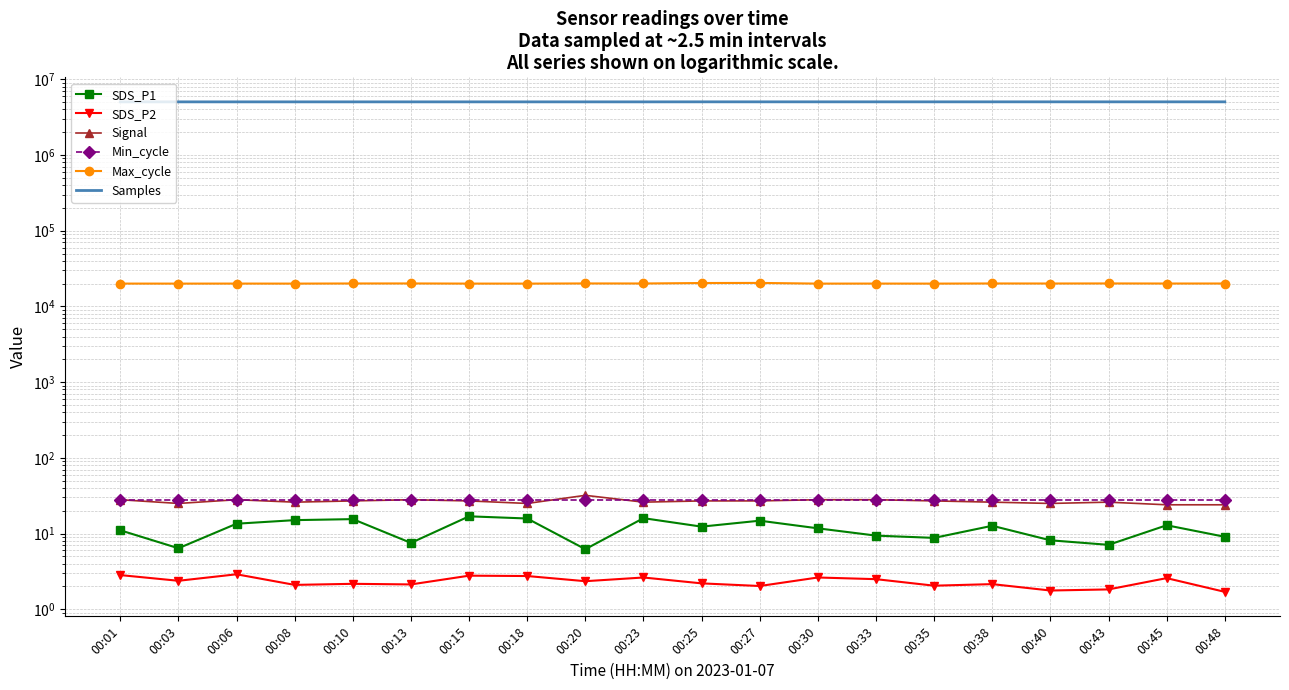

Reading left to right, extract all data points from this chart.

SDS_P1: 00:01=11.1	00:03=6.4	00:06=13.5	00:08=15.1	00:10=15.5	00:13=7.5	00:15=16.9	00:18=15.8	00:20=6.2	00:23=16.0	00:25=12.3	00:27=14.8	00:30=11.7	00:33=9.4	00:35=8.8	00:38=12.7	00:40=8.2	00:43=7.1	00:45=12.9	00:48=9.1
SDS_P2: 00:01=2.8	00:03=2.4	00:06=2.9	00:08=2.1	00:10=2.2	00:13=2.1	00:15=2.8	00:18=2.8	00:20=2.4	00:23=2.6	00:25=2.2	00:27=2.0	00:30=2.6	00:33=2.5	00:35=2.0	00:38=2.1	00:40=1.8	00:43=1.8	00:45=2.6	00:48=1.7
Signal: 00:01=28.0	00:03=25.0	00:06=28.0	00:08=26.0	00:10=27.0	00:13=28.0	00:15=27.0	00:18=25.0	00:20=32.0	00:23=26.0	00:25=27.0	00:27=27.0	00:30=28.0	00:33=28.0	00:35=27.0	00:38=26.0	00:40=25.0	00:43=26.0	00:45=24.0	00:48=24.0
Min_cycle: 00:01=28.0	00:03=28.0	00:06=28.0	00:08=28.0	00:10=28.0	00:13=28.0	00:15=28.0	00:18=28.0	00:20=28.0	00:23=28.0	00:25=28.0	00:27=28.0	00:30=28.0	00:33=28.0	00:35=28.0	00:38=28.0	00:40=28.0	00:43=28.0	00:45=28.0	00:48=28.0
Max_cycle: 00:01=20037.0	00:03=20022.0	00:06=20041.0	00:08=20025.0	00:10=20100.0	00:13=20117.0	00:15=20032.0	00:18=20021.0	00:20=20120.0	00:23=20095.0	00:25=20384.0	00:27=20444.0	00:30=20021.0	00:33=20044.0	00:35=20021.0	00:38=20107.0	00:40=20082.0	00:43=20124.0	00:45=20075.0	00:48=20083.0
Samples: 00:01=5034483.0	00:03=5034392.0	00:06=5034470.0	00:08=5034442.0	00:10=5034379.0	00:13=5034591.0	00:15=5034668.0	00:18=5034425.0	00:20=5034380.0	00:23=5034002.0	00:25=5038624.0	00:27=5038601.0	00:30=5038286.0	00:33=5038174.0	00:35=5038190.0	00:38=5038051.0	00:40=5038358.0	00:43=5036907.0	00:45=5037993.0	00:48=5038263.0